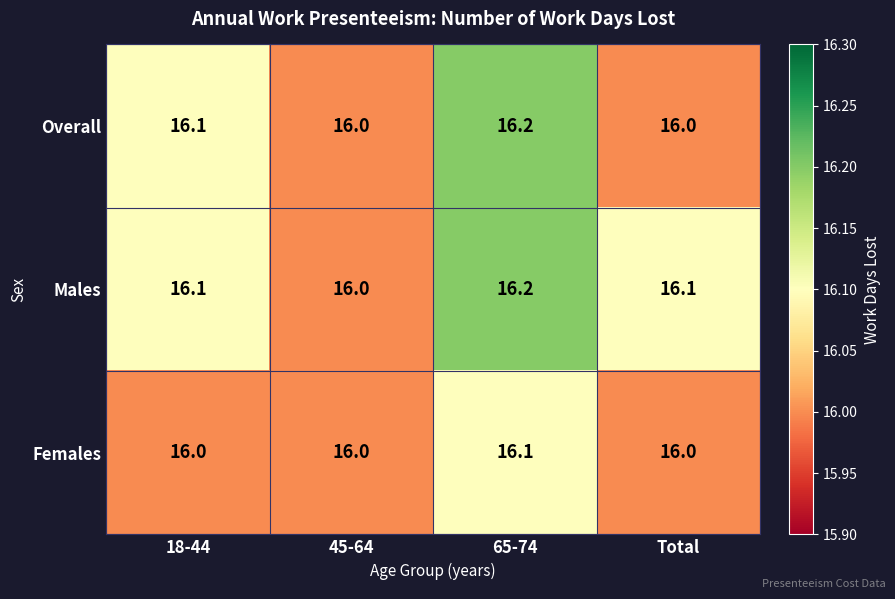

Reading left to right, what are all the values shown in this chart?

Overall: 18-44=16.1	45-64=16.0	65-74=16.2	Total=16.0
Males: 18-44=16.1	45-64=16.0	65-74=16.2	Total=16.1
Females: 18-44=16.0	45-64=16.0	65-74=16.1	Total=16.0